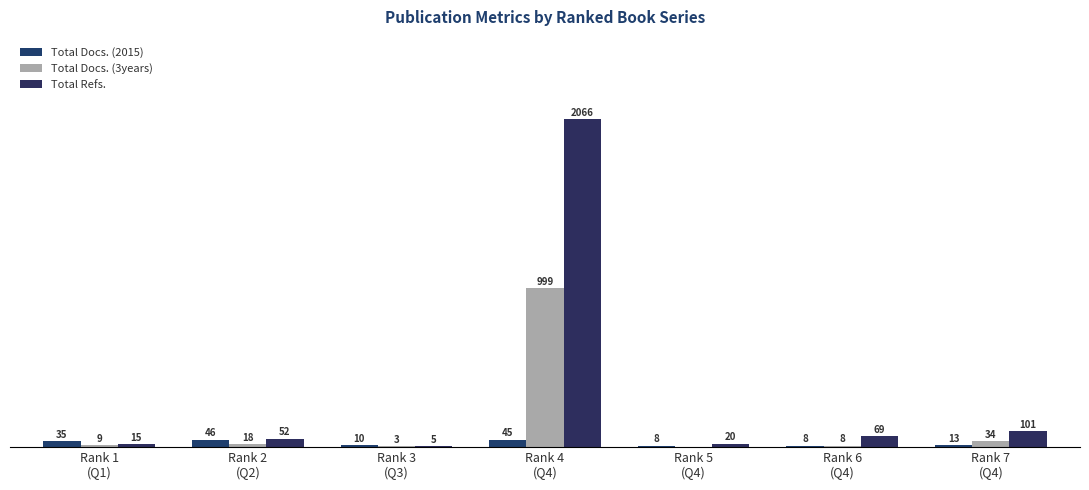

Are the bars grouped side by side (vs. stacked)?

Yes